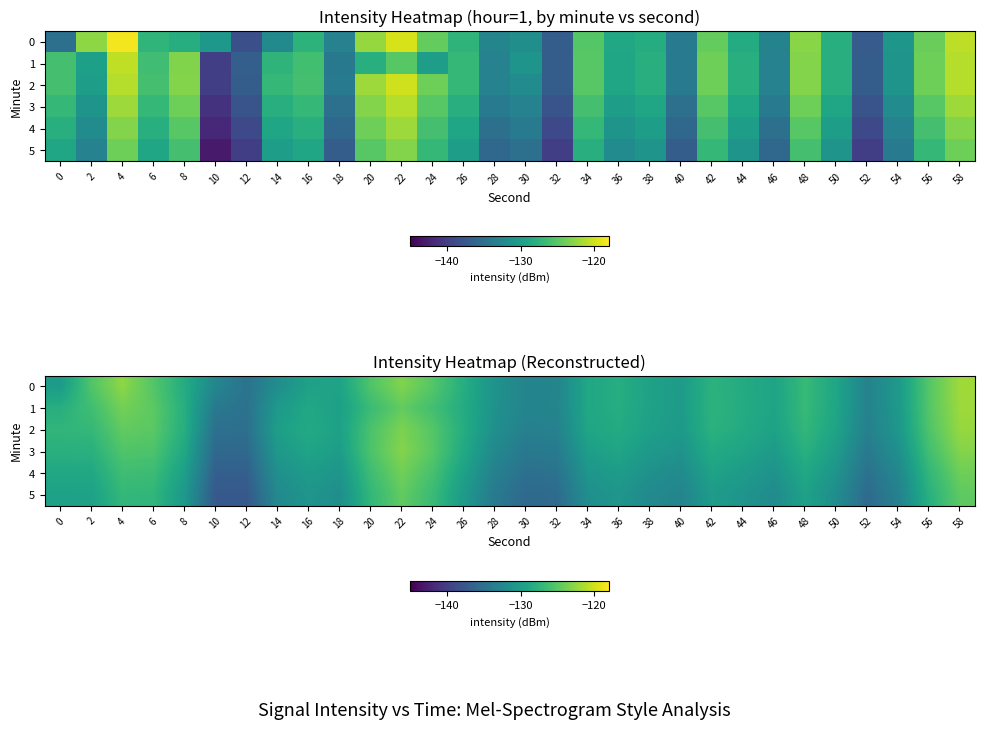

Which category has the highest value in the 1 series?

58